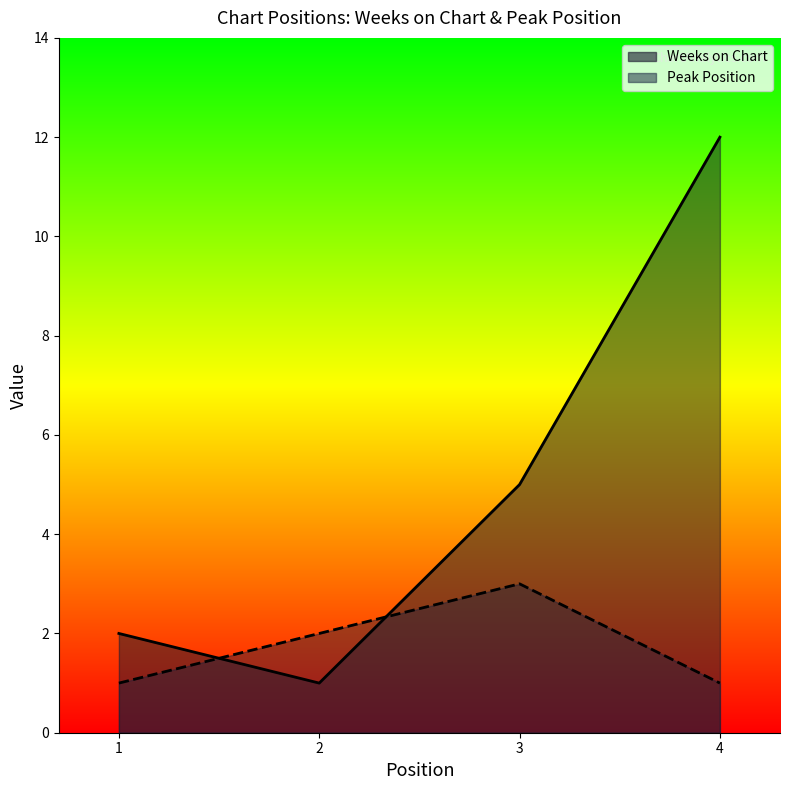

True or false: Weeks on Chart has a value of 1 at 2.

True